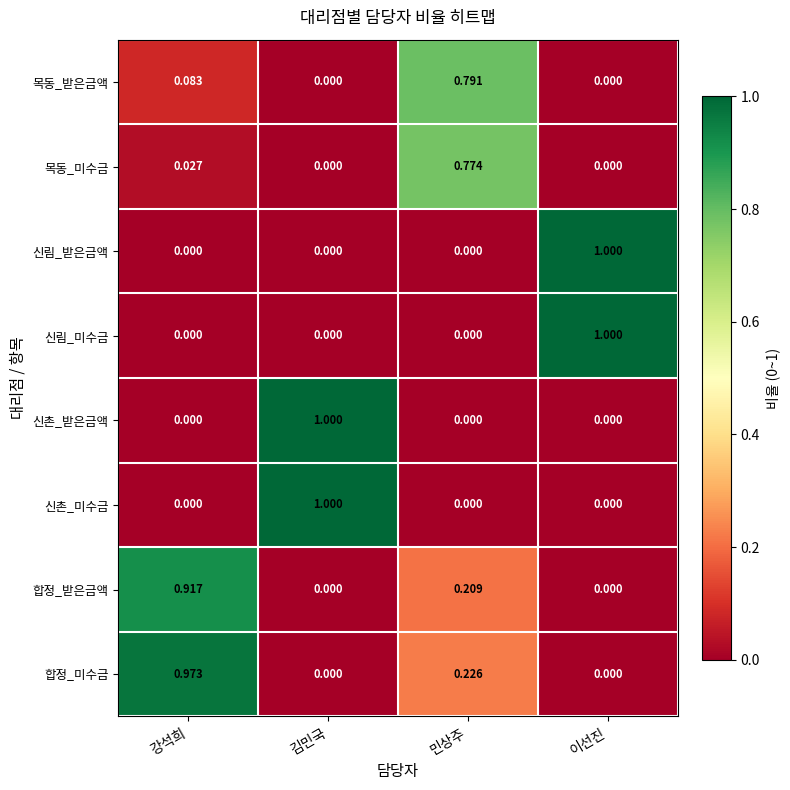

What is the maximum value shown in the chart?

1.0